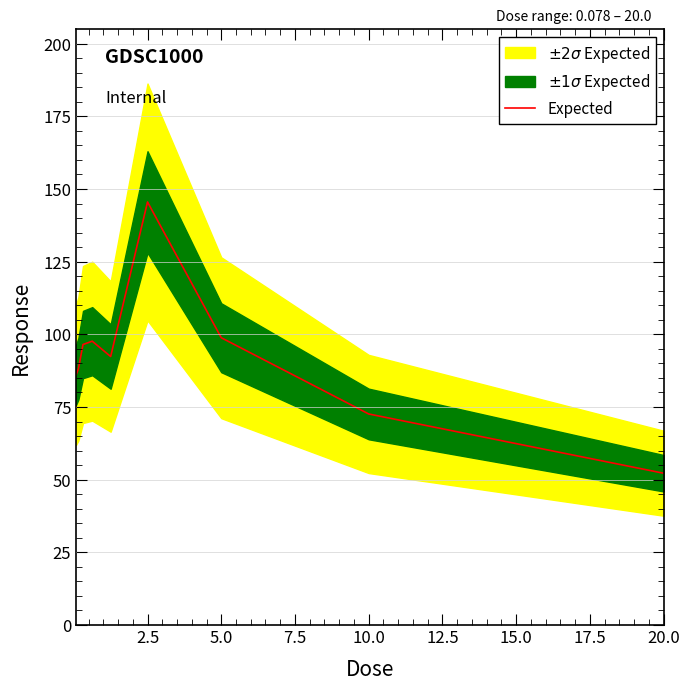

The value of Expected at 20.0 is 52.2. True or false?

True